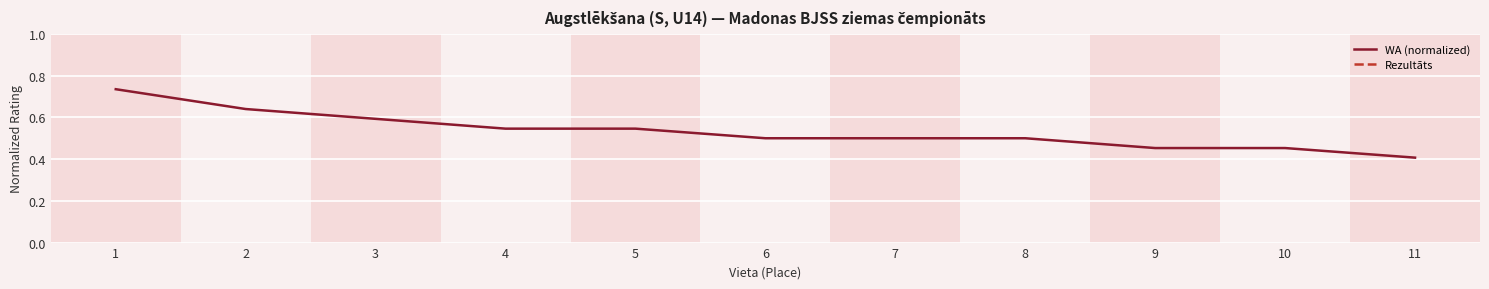

Between 6 and 11, which series saw the biggest shift?

Rezultāts